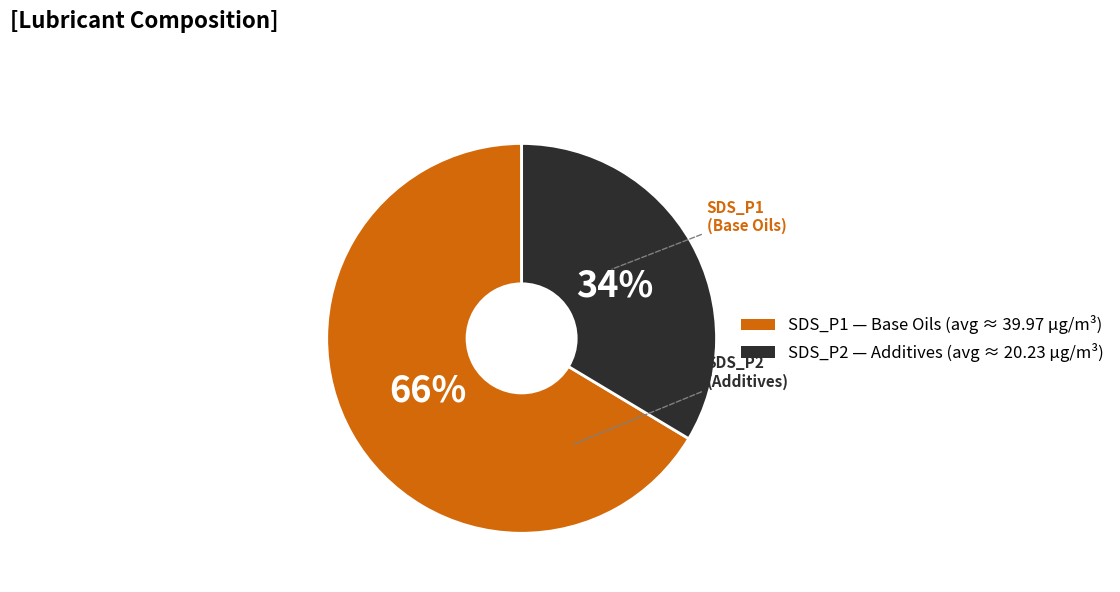

How many slices are in this pie chart?

2